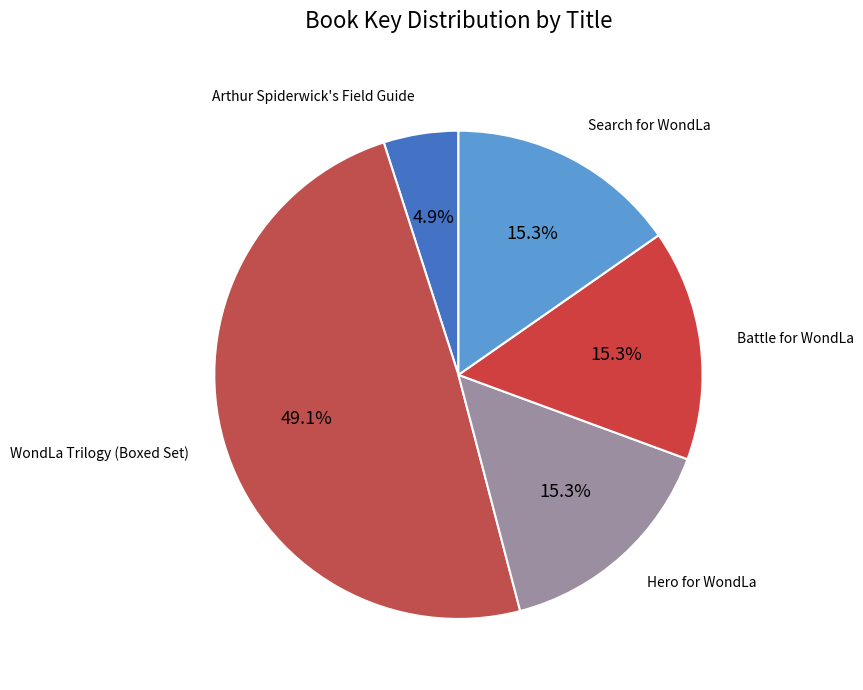

To the nearest percent, what is the average slice percentage?

20%